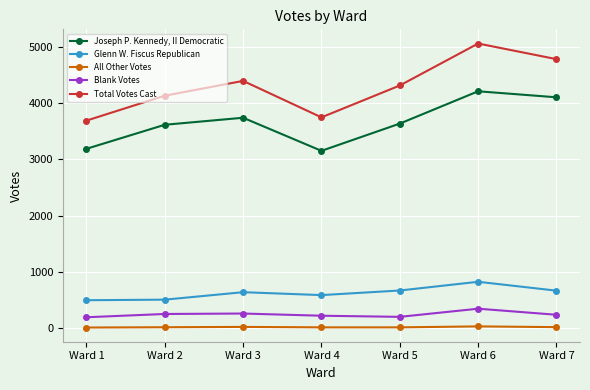

What is the sum of all Joseph P. Kennedy, II Democratic values?

25658